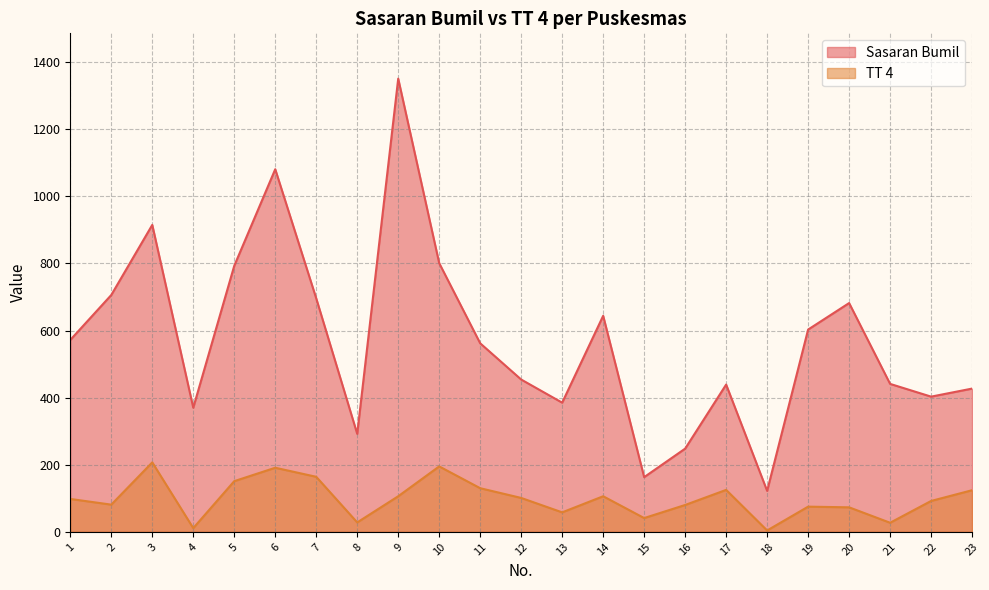

How many lines are shown in the chart?

2